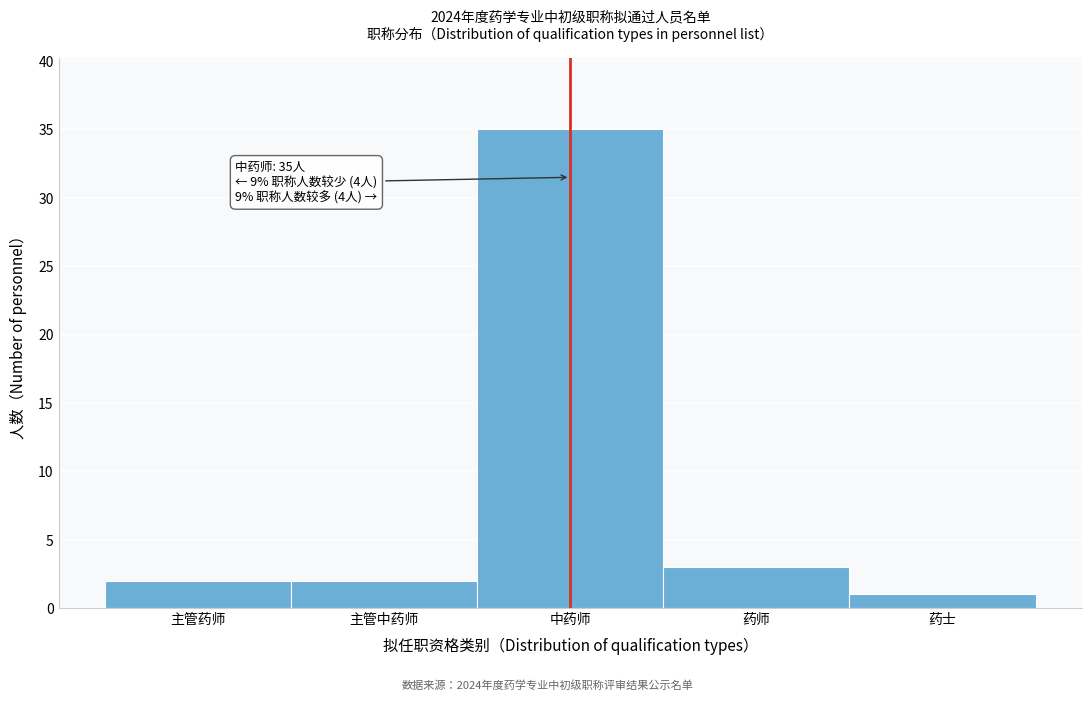

Reading right to left, list all the values displayed in this chart.

1	3	35	2	2